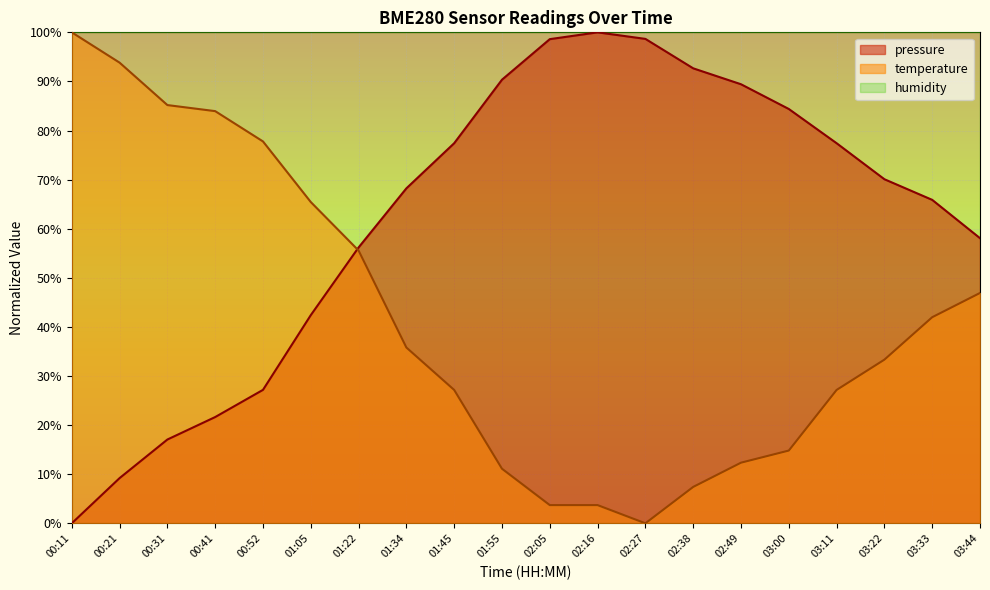

At which label is pressure closest to 50?

01:22